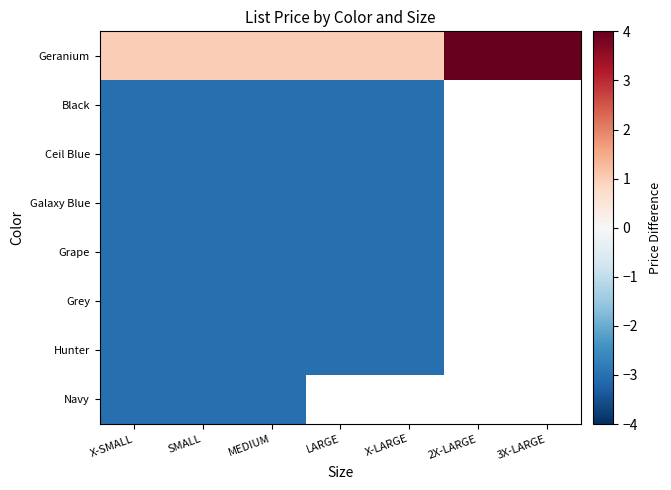

The value of Black at X-LARGE is -3.0. True or false?

True